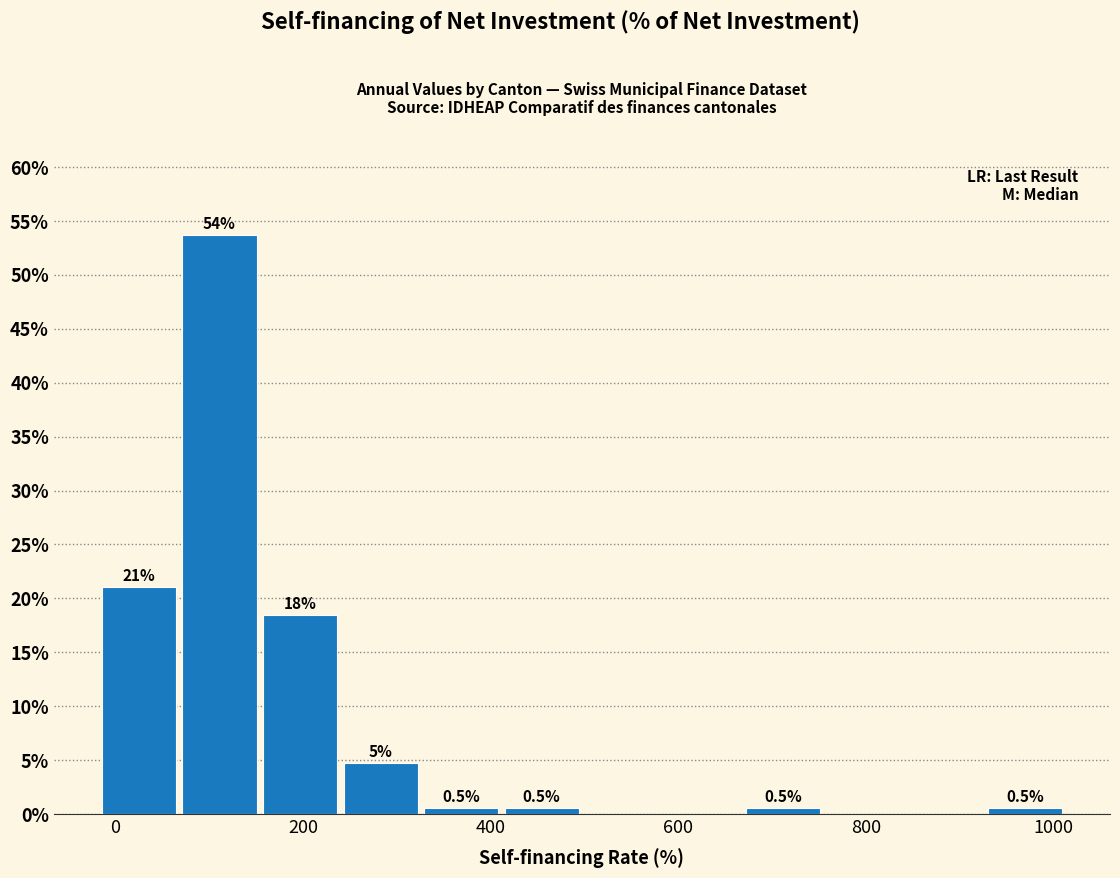

Over which range of the x-axis is the bar tallest?

60 to 160